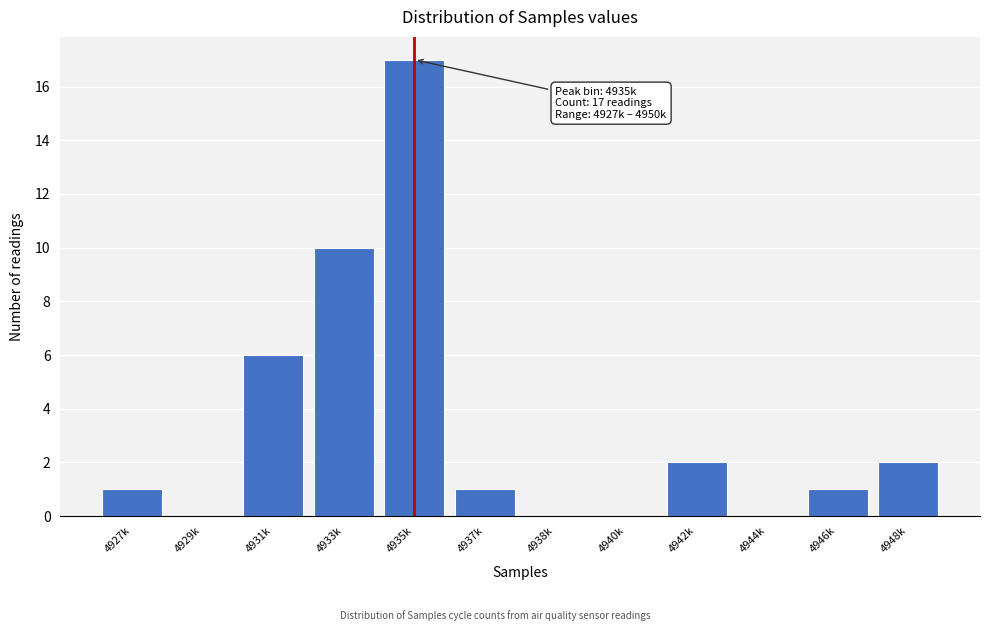

Reading right to left, extract all data points from this chart.

4948k=2	4946k=1	4944k=0	4942k=2	4940k=0	4938k=0	4937k=1	4935k=17	4933k=10	4931k=6	4929k=0	4927k=1